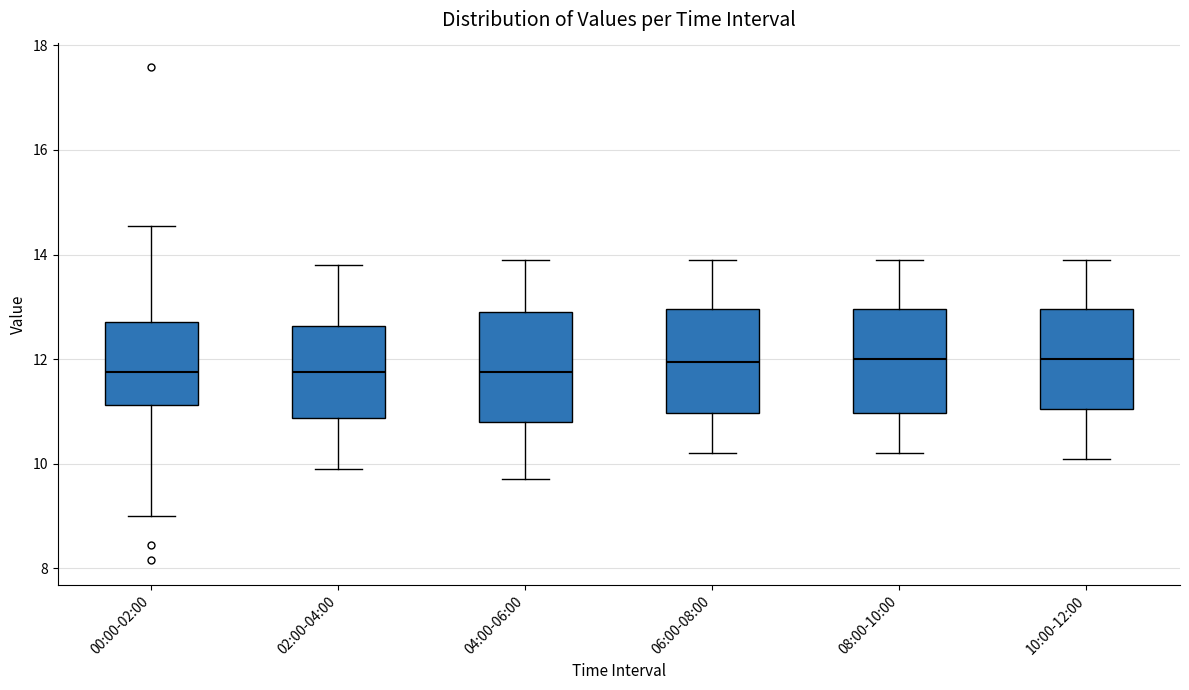

Where is the upper edge of the box for 02:00-04:00 on the y-axis? The values are not printed on the chart, so give them approximately, as read against the axis.

12.6